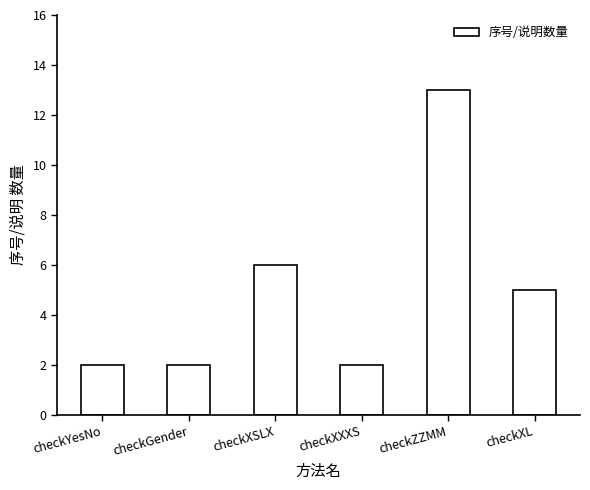

True or false: the data shows 6 at checkXSLX.

True